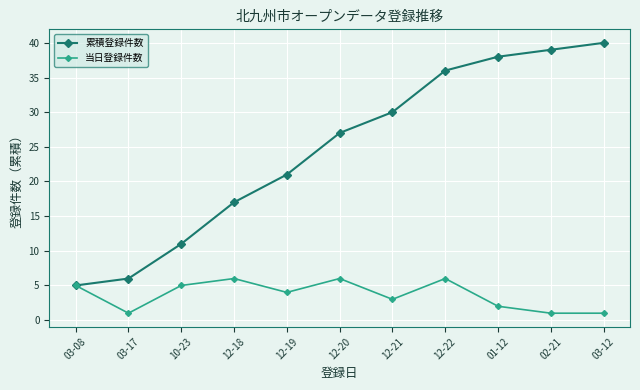

True or false: 当日登録件数 has a value of 1 at 03-12.

True